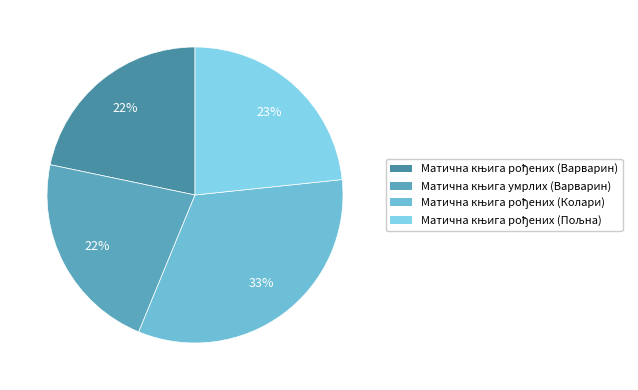

Rank the categories by value from lowest to highest.

Матична књига рођених (Варварин), Матична књига умрлих (Варварин), Матична књига рођених (Пољна), Матична књига рођених (Колари)